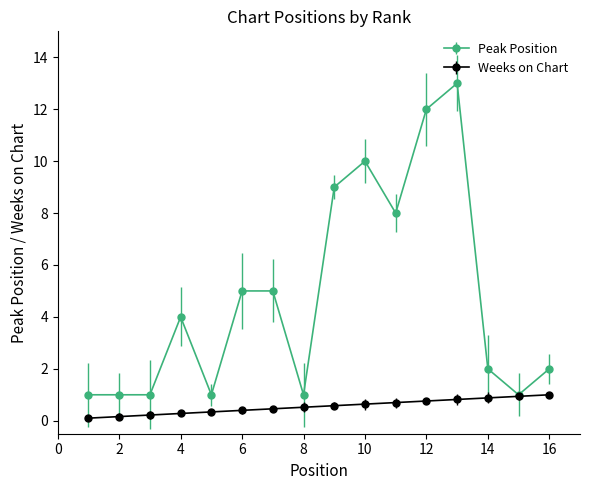

How many lines are shown in the chart?

2